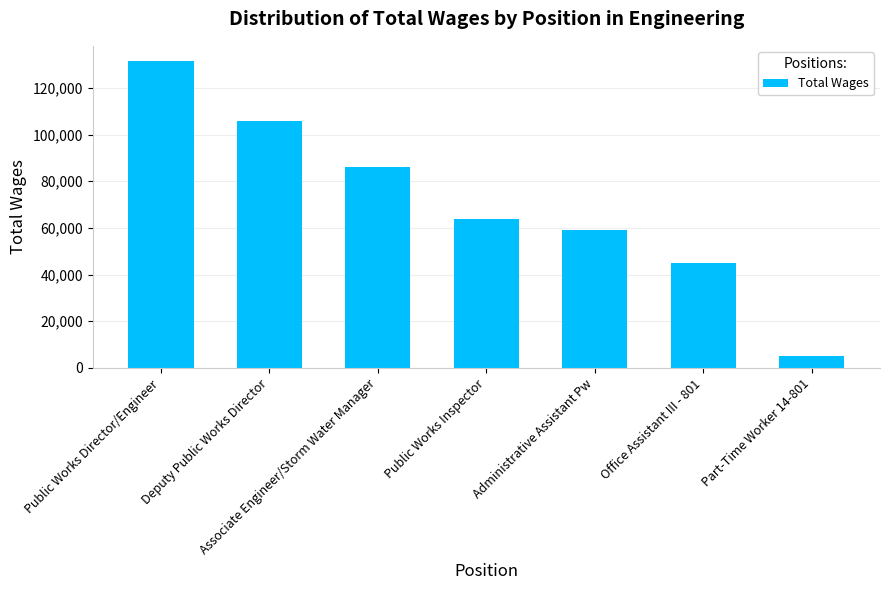

Rank the categories by value from highest to lowest.

Public Works Director/Engineer, Deputy Public Works Director, Associate Engineer/Storm Water Manager, Public Works Inspector, Administrative Assistant Pw, Office Assistant III - 801, Part-Time Worker 14-801